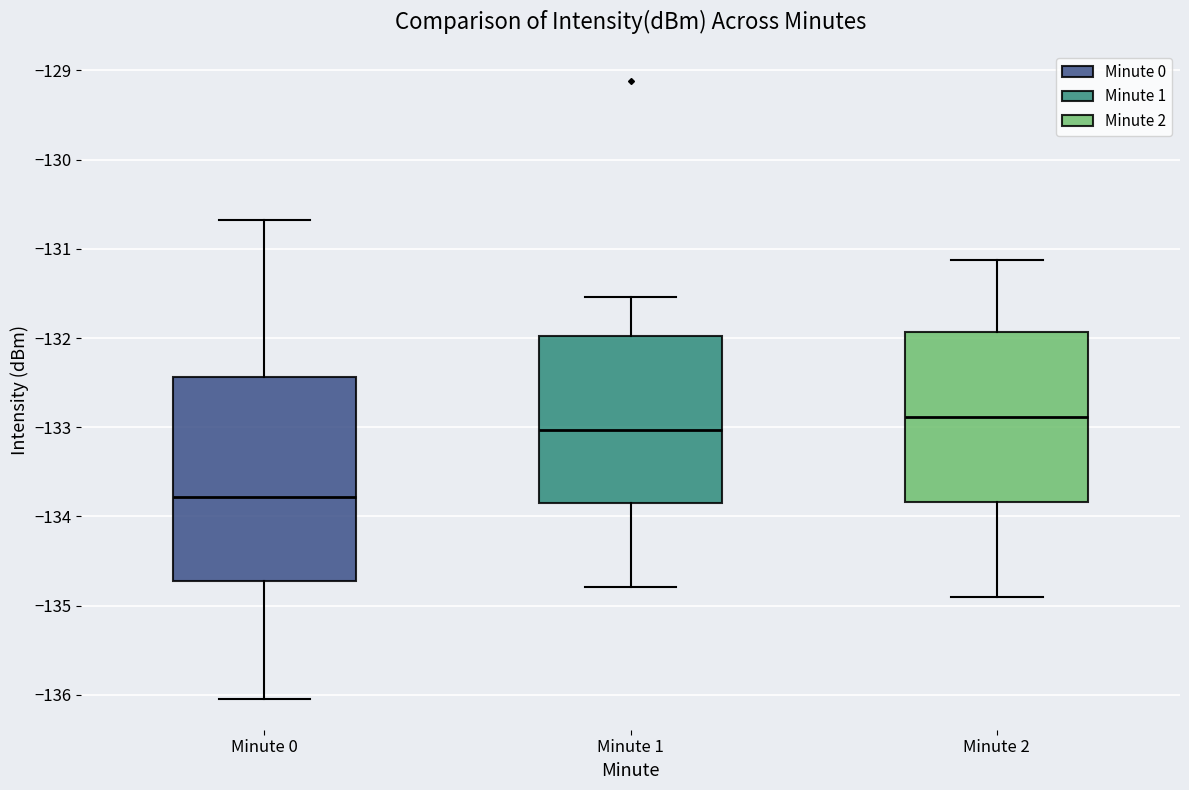

Reading left to right, transcribe this box plot: for each box, give where its median line is, the range the box spans, and where its two whiskers end, as read against the y-axis. The values are not printed on the chart, so give them approximately, as read against the axis.

Minute 0: median -133.8, box -134.7 to -132.4, whiskers -136.0 to -130.7
Minute 1: median -133.0, box -133.8 to -132.0, whiskers -134.8 to -131.5
Minute 2: median -132.9, box -133.8 to -131.9, whiskers -134.9 to -131.1